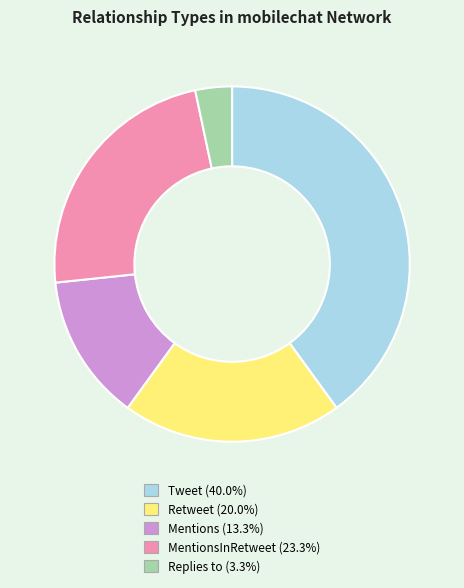

Is there any slice that represents more than half of the pie?

No